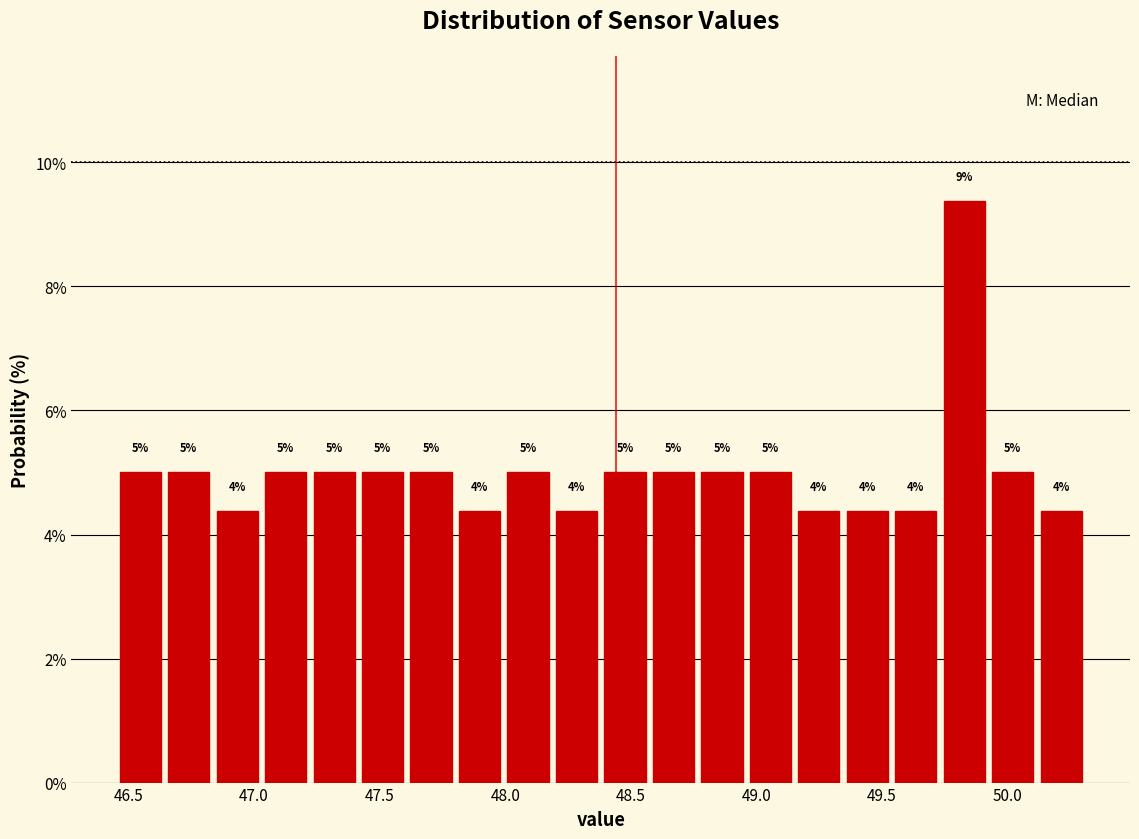

Read against the x-axis, roughly where is the centre of the tallest bar?

49.85